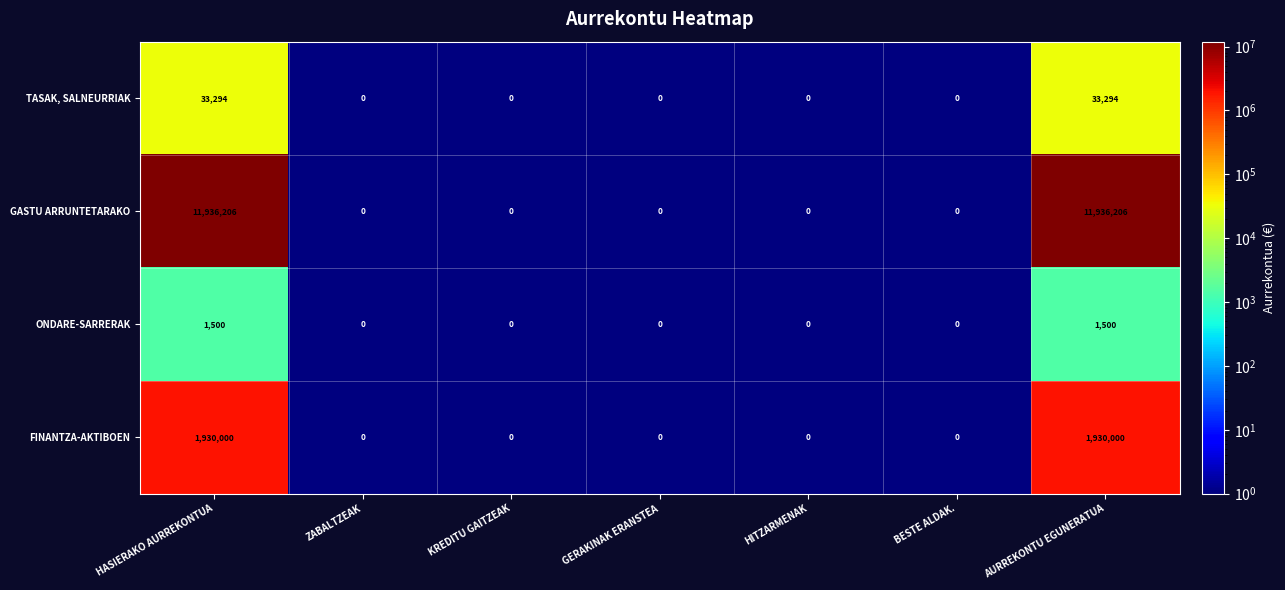

Rank the series at AURREKONTU EGUNERATUA from highest to lowest value.

GASTU ARRUNTETARAKO, FINANTZA-AKTIBOEN, TASAK, SALNEURRIAK, ONDARE-SARRERAK